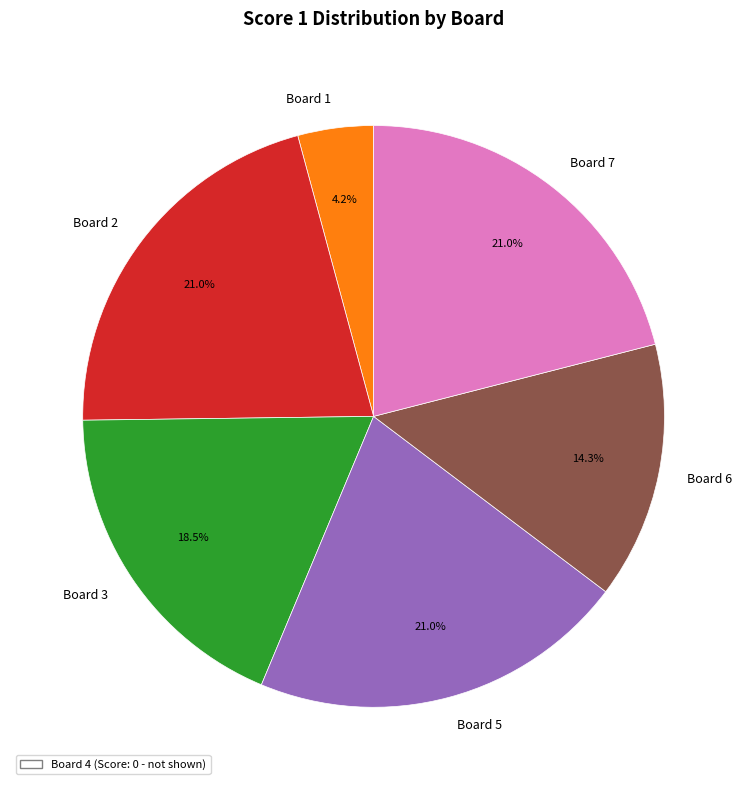

The Board 5 slice represents 14% of the pie. True or false?

False